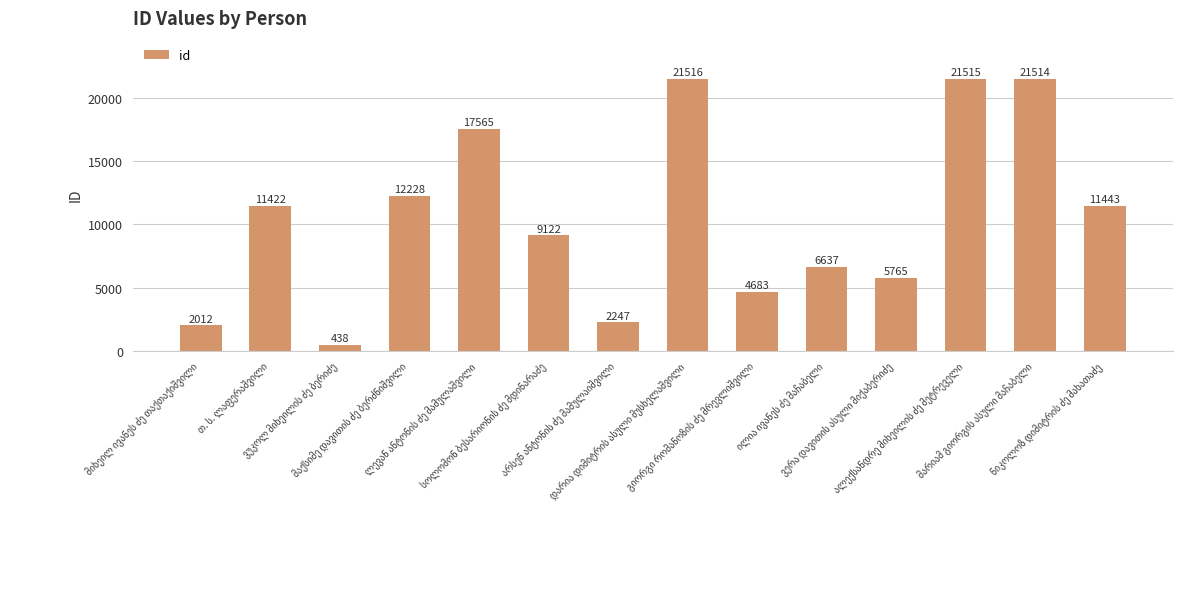

What is the greatest value displayed?

21516